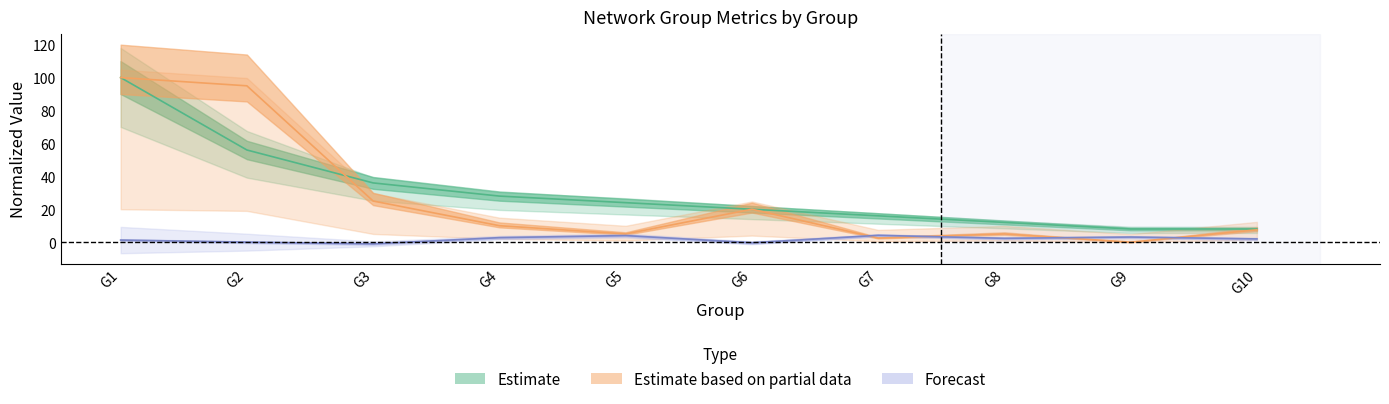

Which label corresponds to the largest value in the chart?

G1